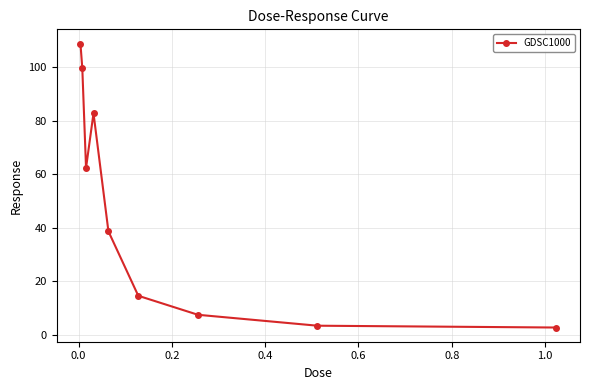

What is the value of the 3rd point from the left?

62.4